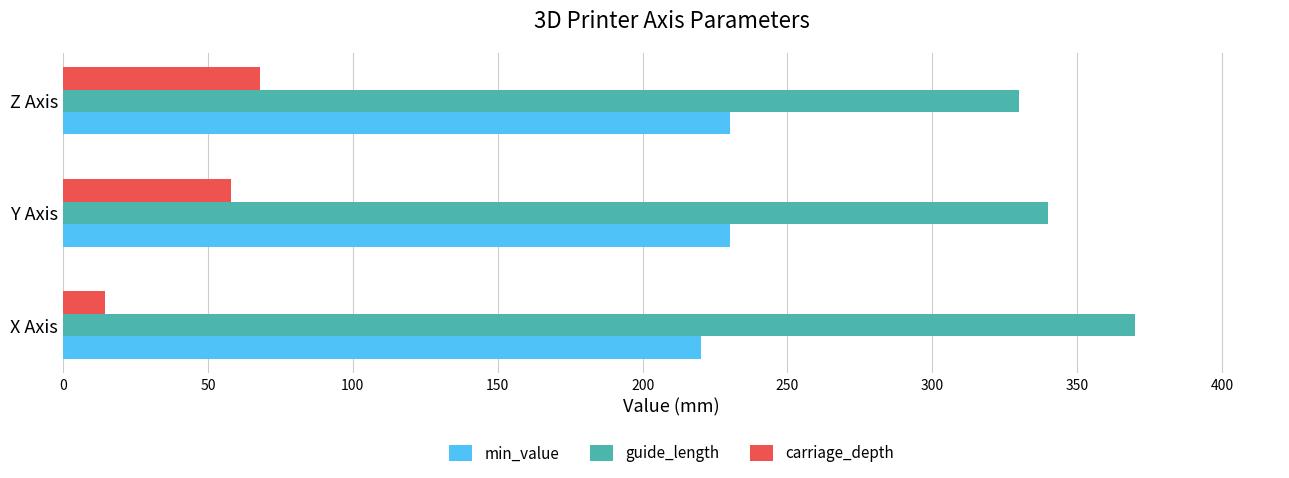

At how many categories does at least one series exceed 206?

3